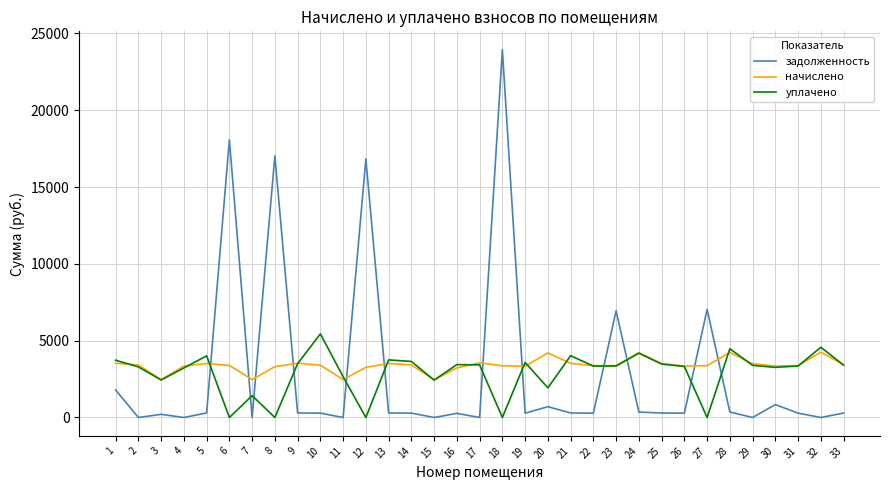

What is the approximate value of уплачено at 26?

3320.1